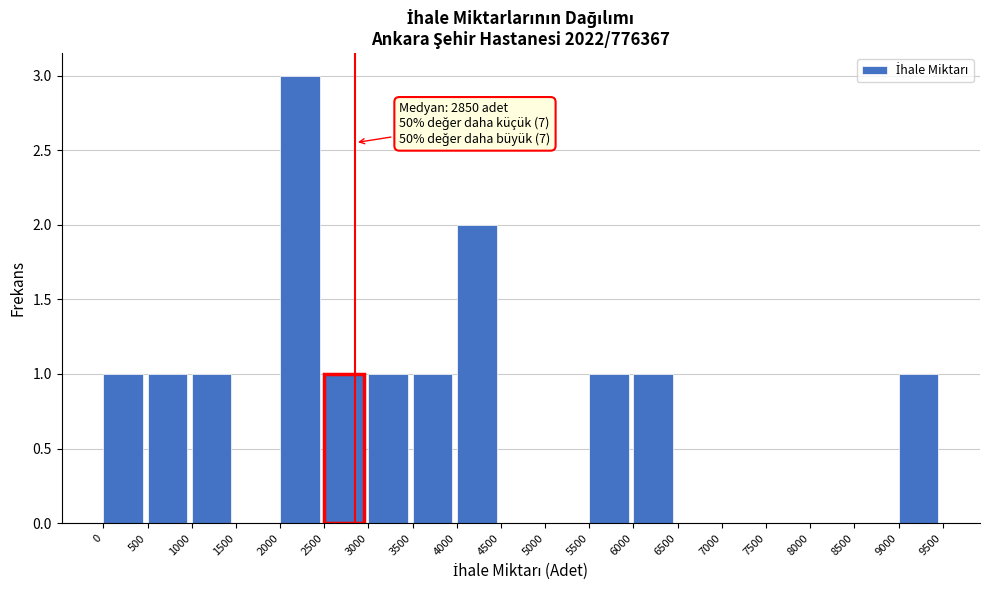

Which range on the x-axis has the tallest bar?

2000 to 2500